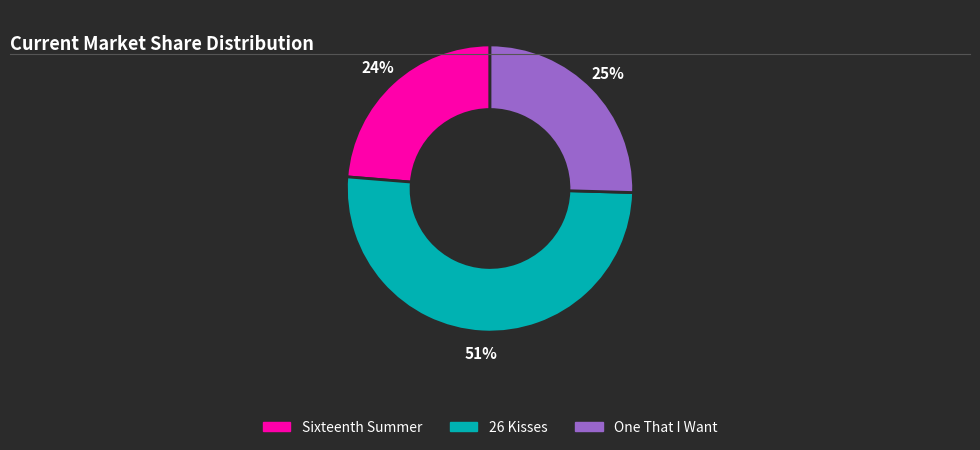

The One That I Want slice represents 18% of the pie. True or false?

False